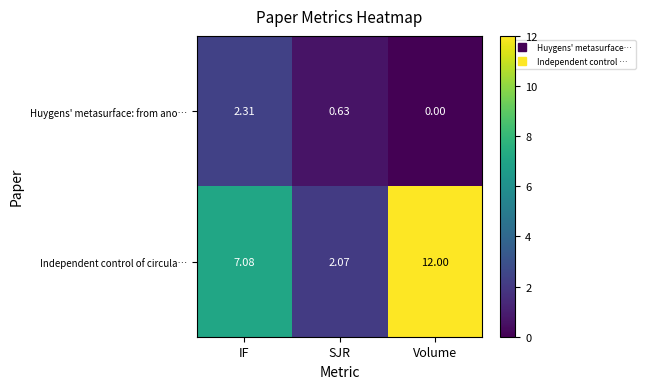

At which category is the sum across all series the highest?

Volume